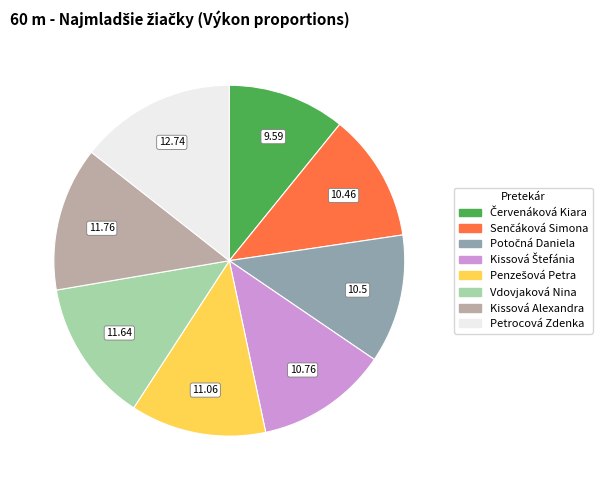

Approximately how many times larger is the value at Vdovjaková Nina compared to Kissová Alexandra?

1.0